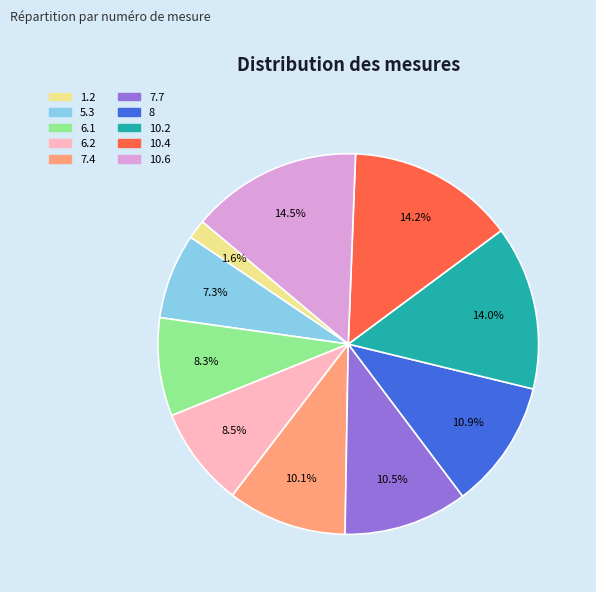

Which has a higher value, 7.7 or 10.2?

10.2